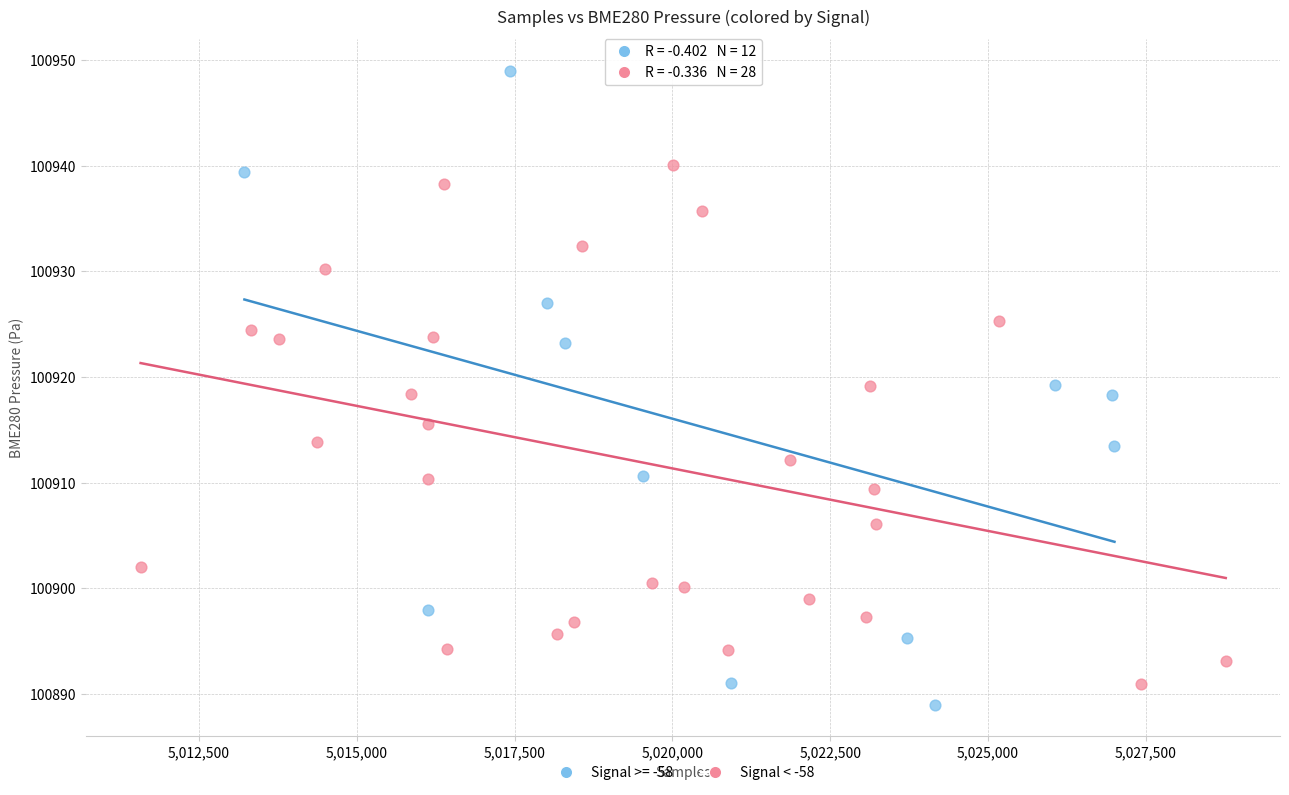

Which series has the widest spread of Y values?

Signal >= -58